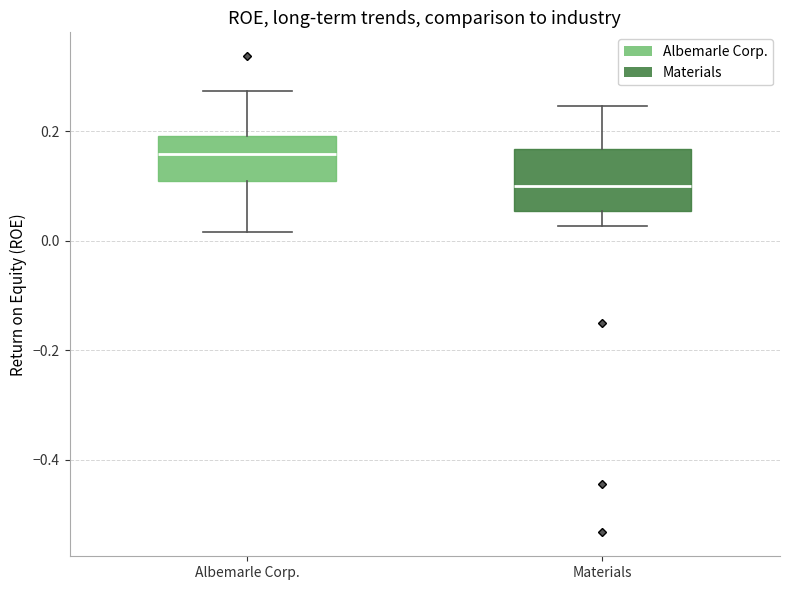

Where does the upper whisker of the box for Albemarle Corp. end on the y-axis? The values are not printed on the chart, so give them approximately, as read against the axis.

0.28